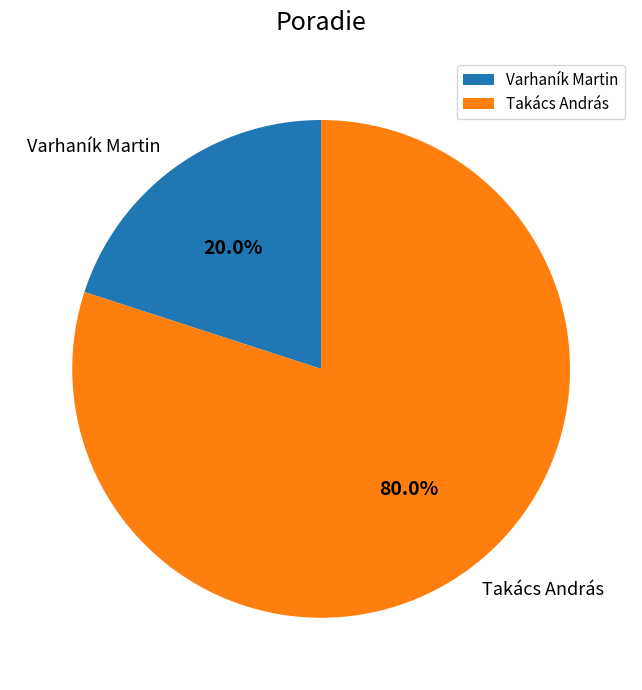

To the nearest percent, what percentage of the pie is Varhaník Martin?

20%